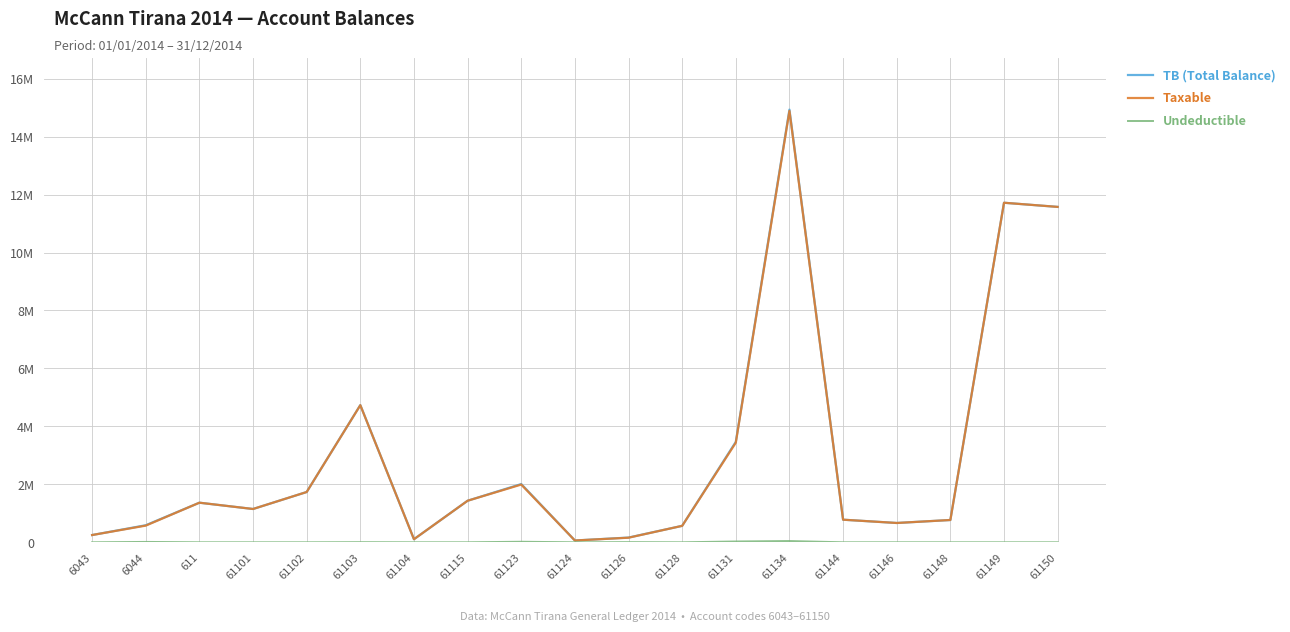

True or false: TB (Total Balance) and Undeductible cross at least once.

False